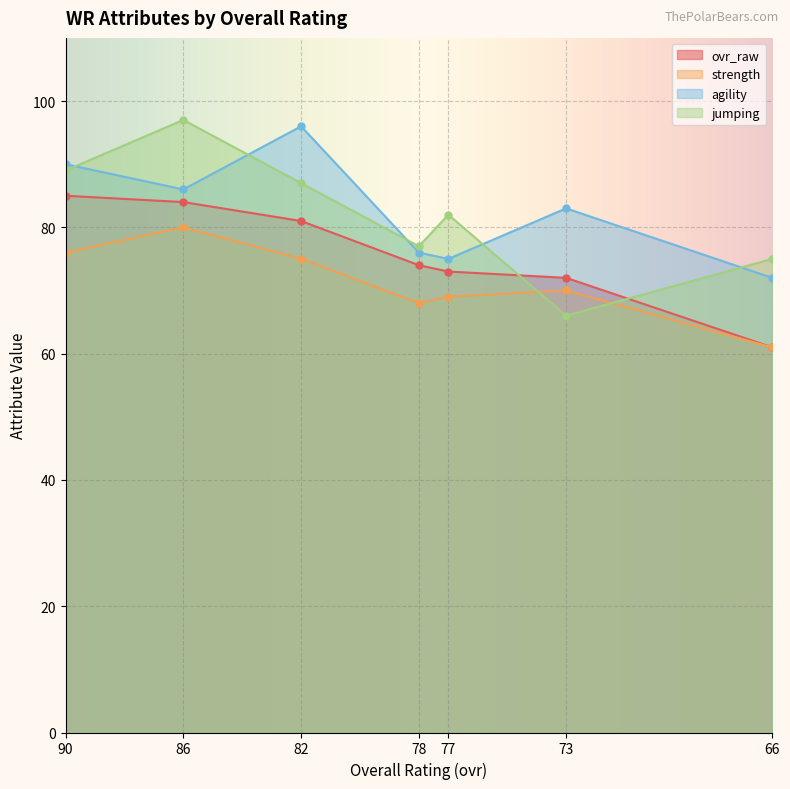

How many distinct data groups are displayed?

4